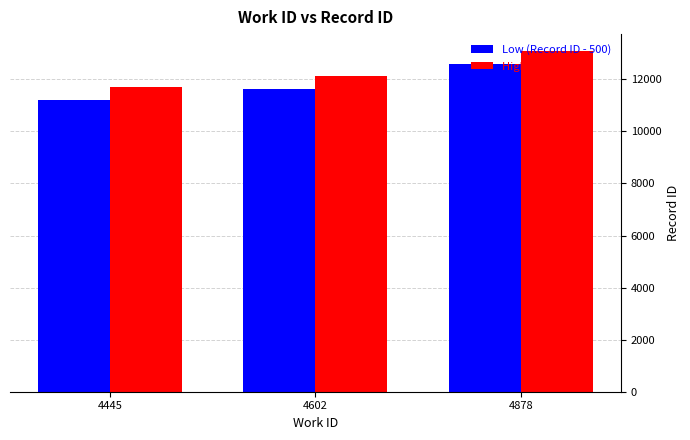

At which label is High (Record ID) closest to 12395?

4602